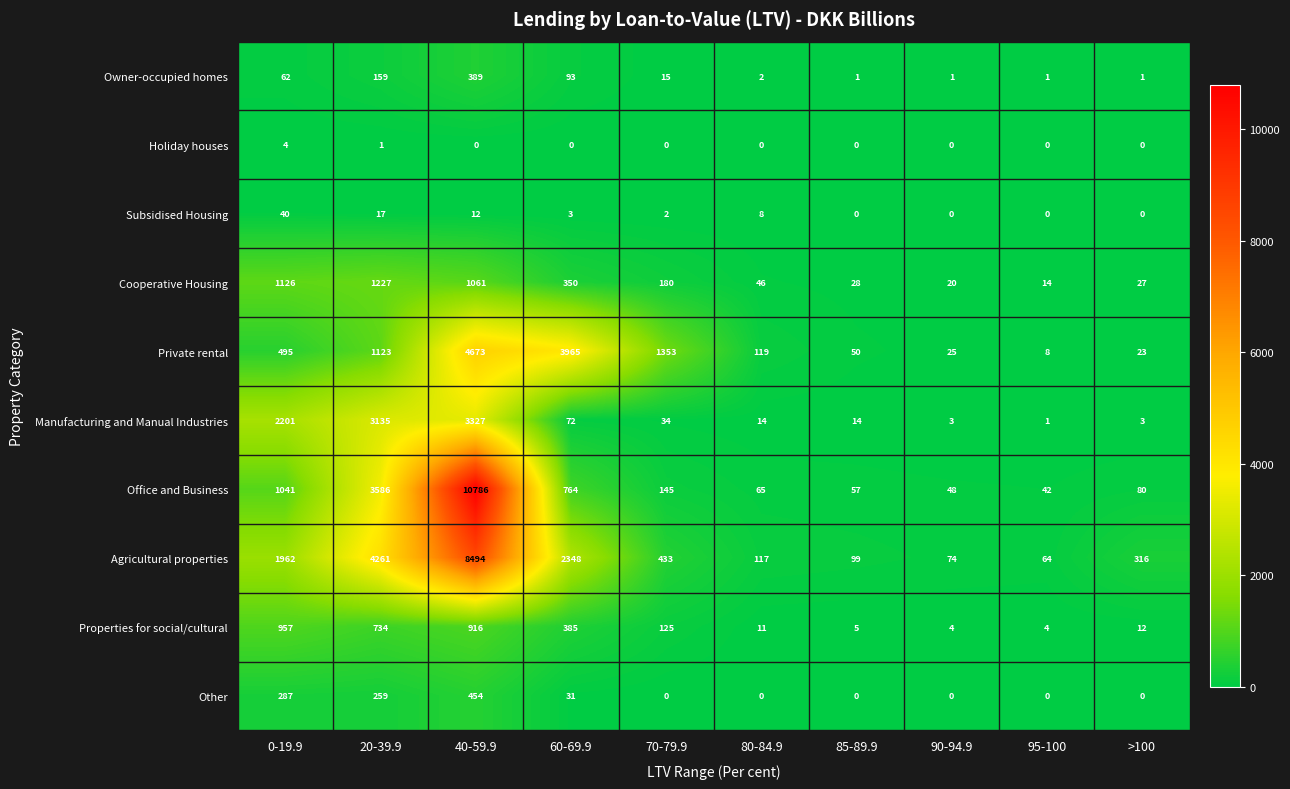

The Subsidised Housing series shows -18 at 85-89.9. True or false?

False